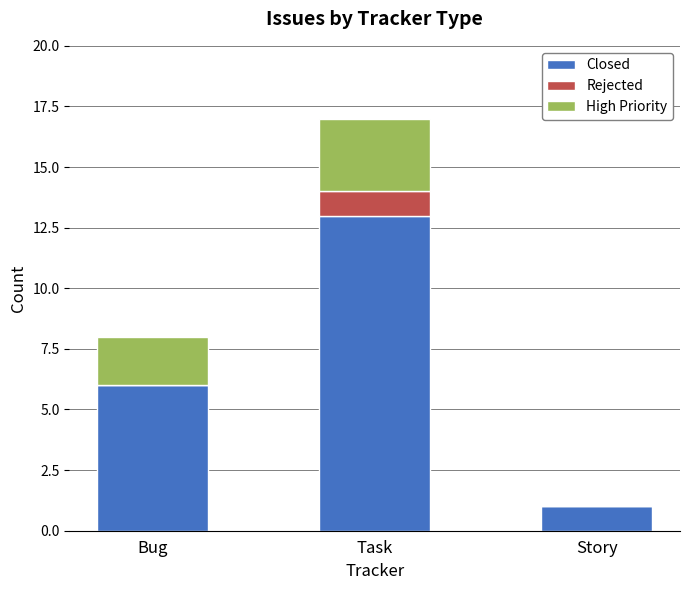

What is the total value across all series at Bug?

8